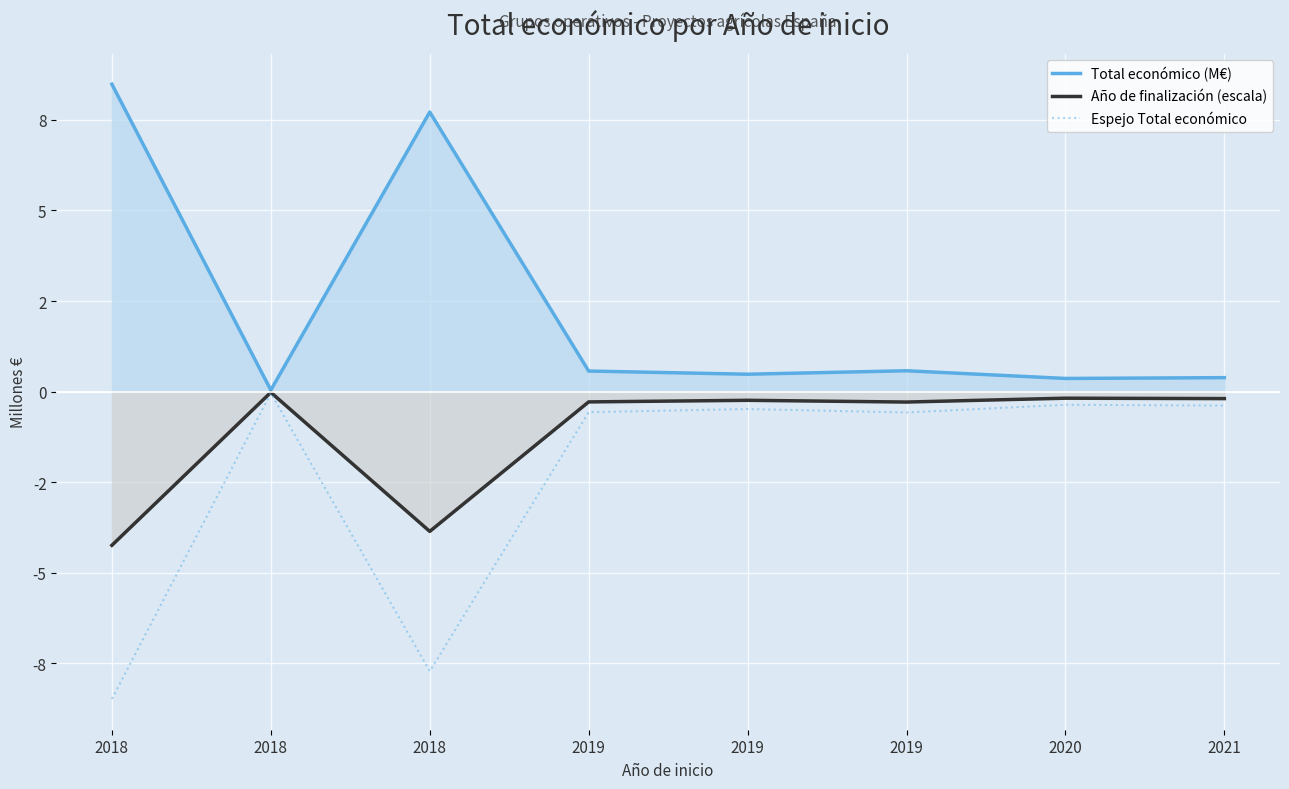

How many interior local peaks does the Año de finalización (escala) series have?

3